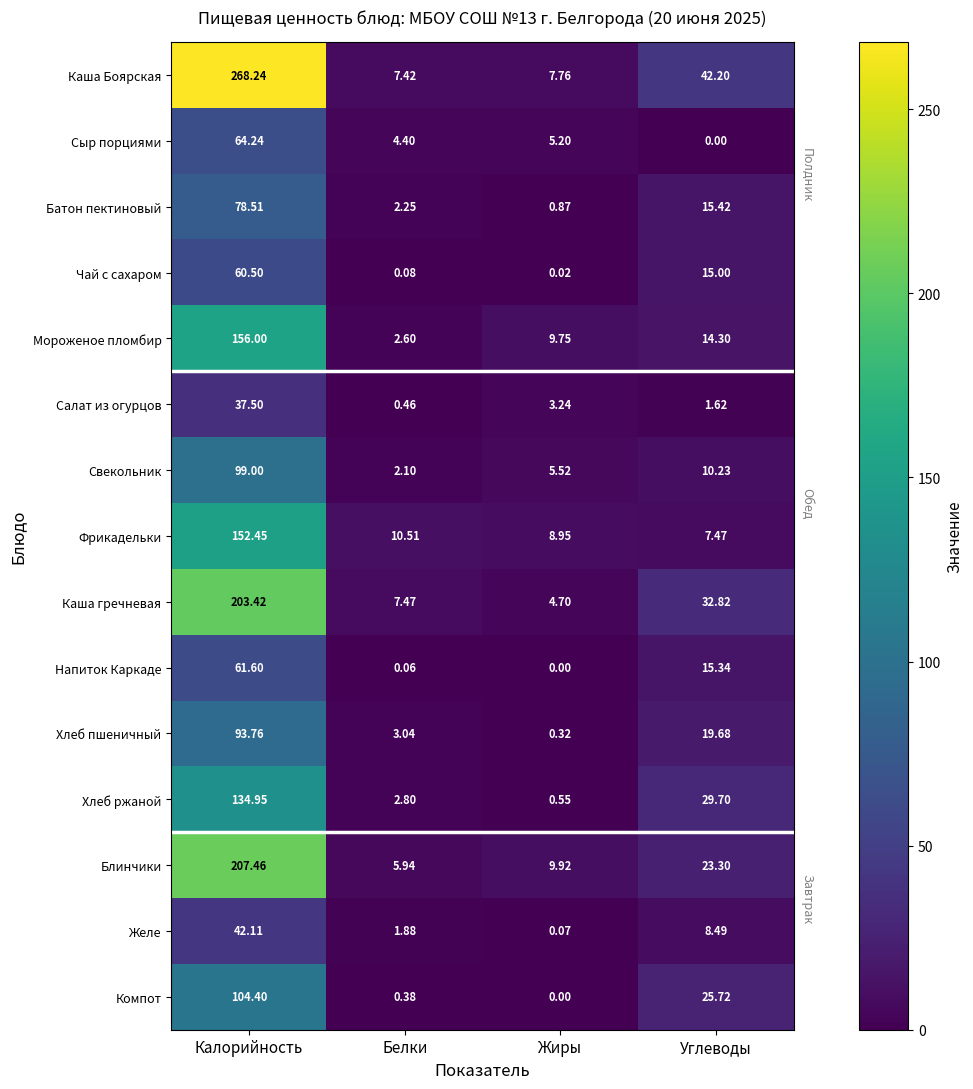

Which series has the widest spread of values?

Каша Боярская